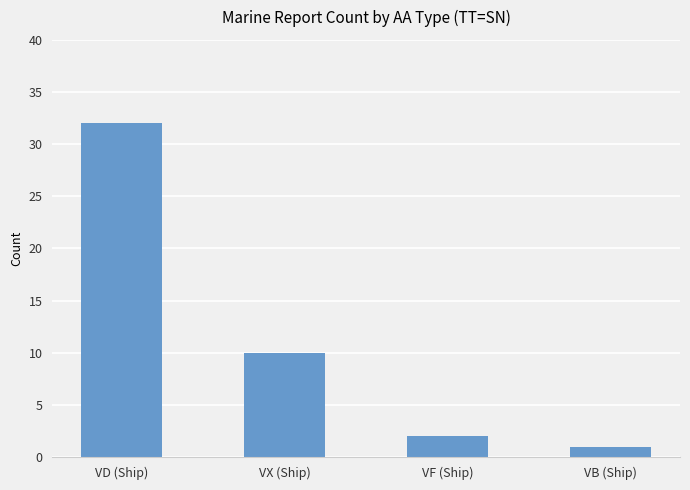

Count the number of categories in the chart.

4